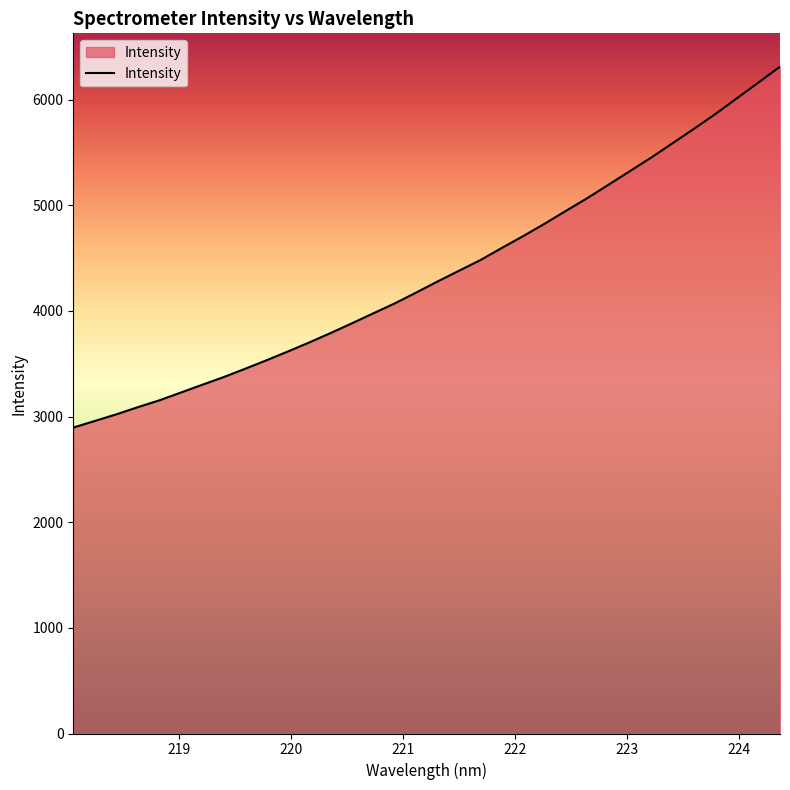

What is the maximum value shown in the chart?

6311.2